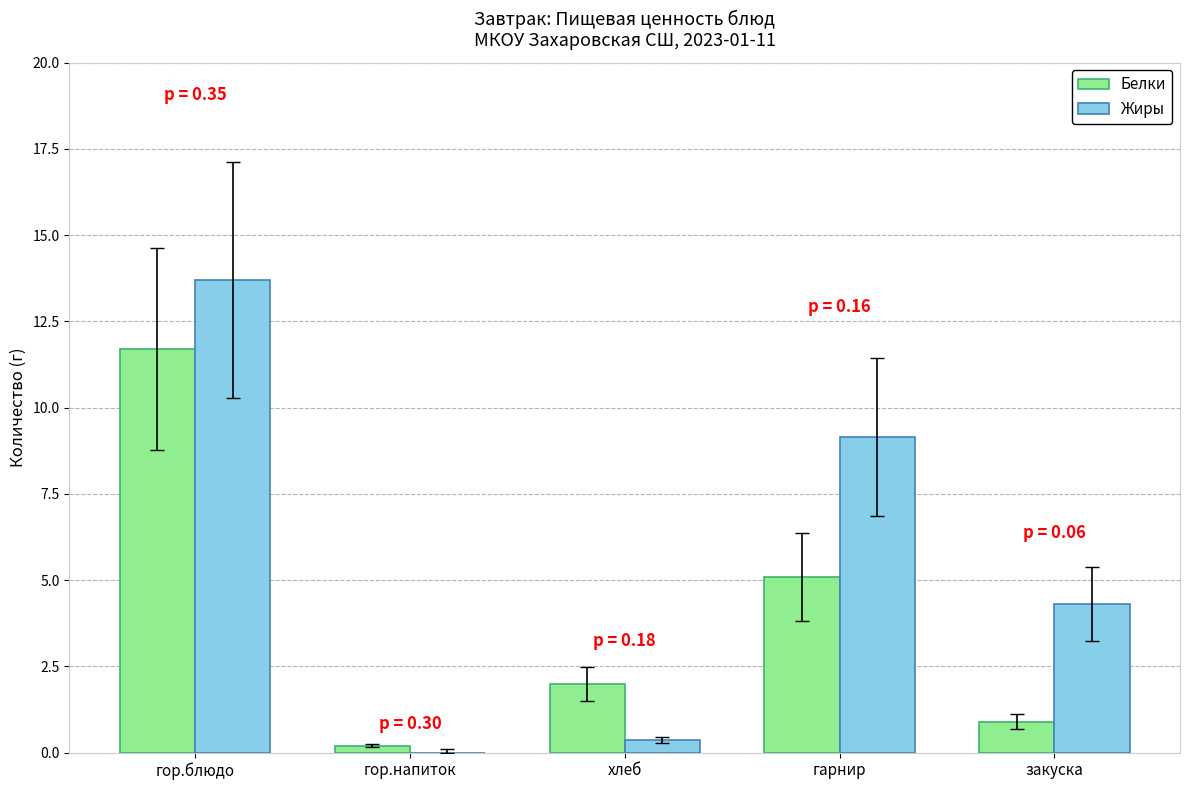

Which series changed the most between гор.напиток and закуска?

Жиры